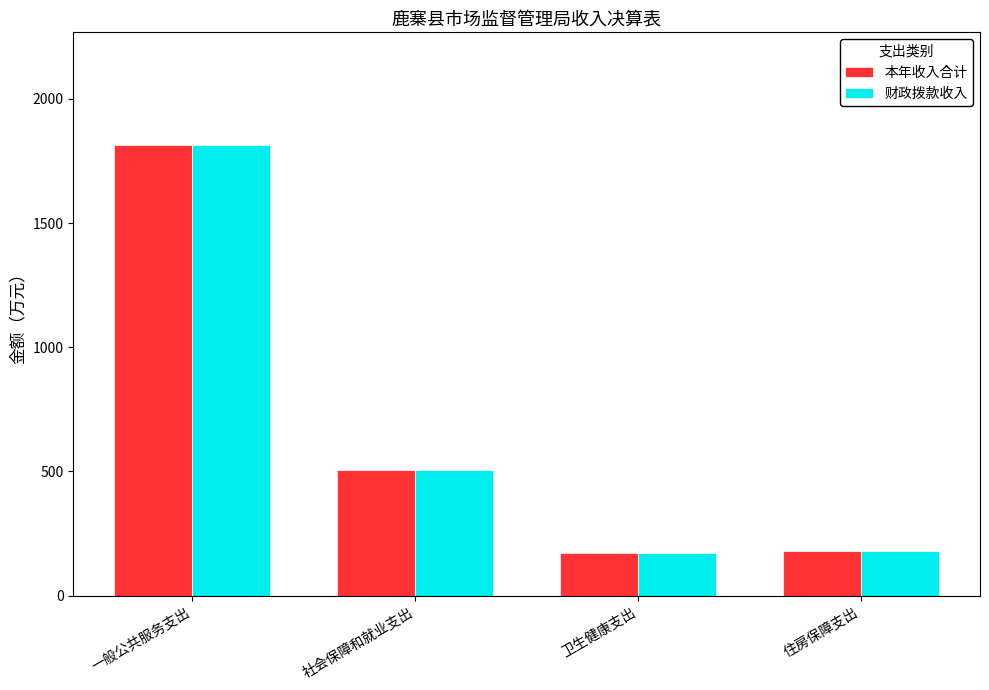

At which category is the sum across all series the highest?

一般公共服务支出